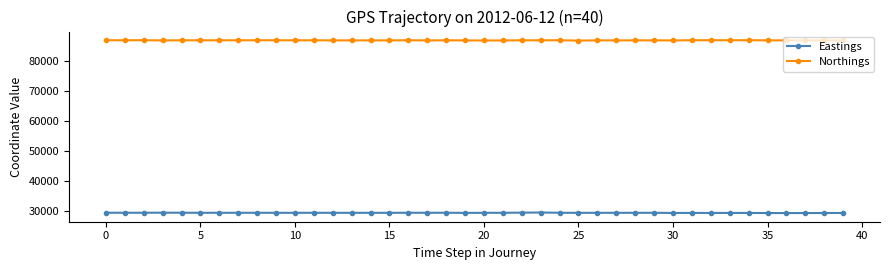

What is the average value of the Northings series?

87002